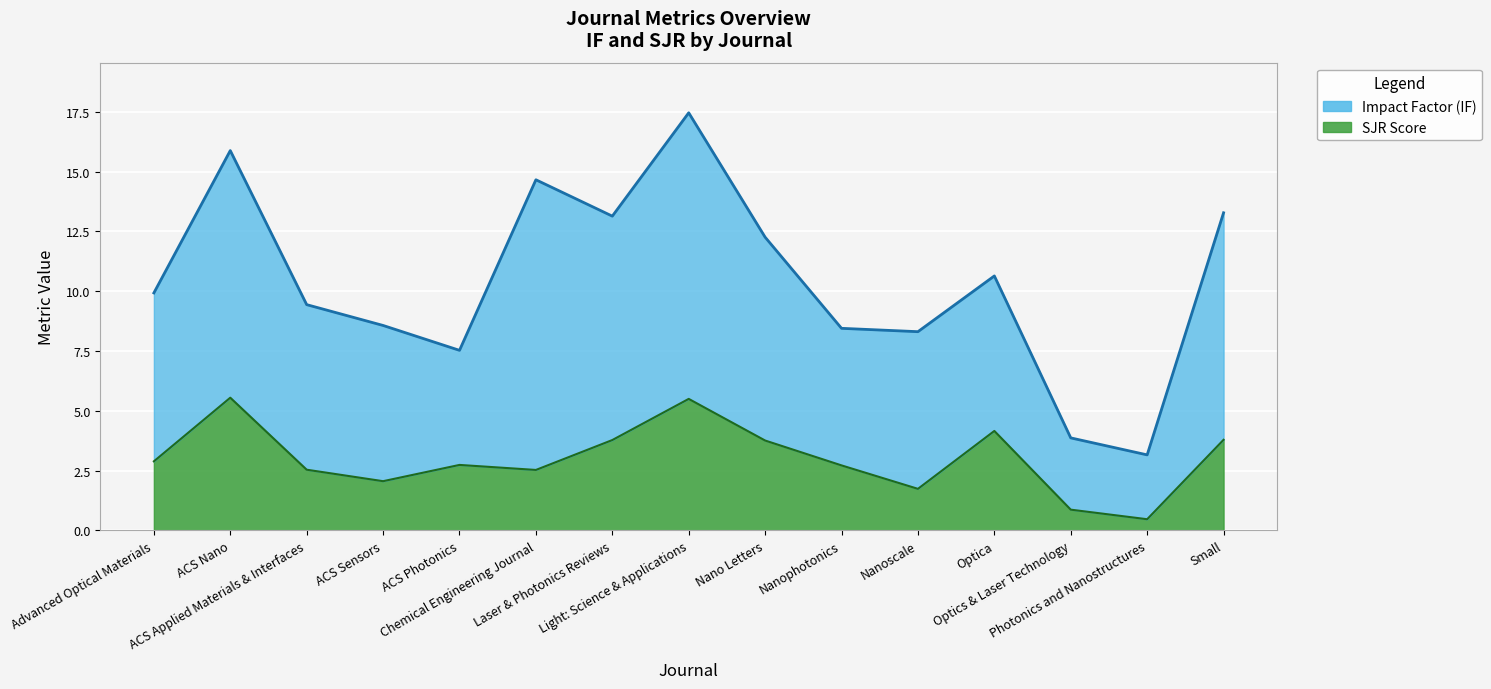

What is the sum of all IF values?

156.6